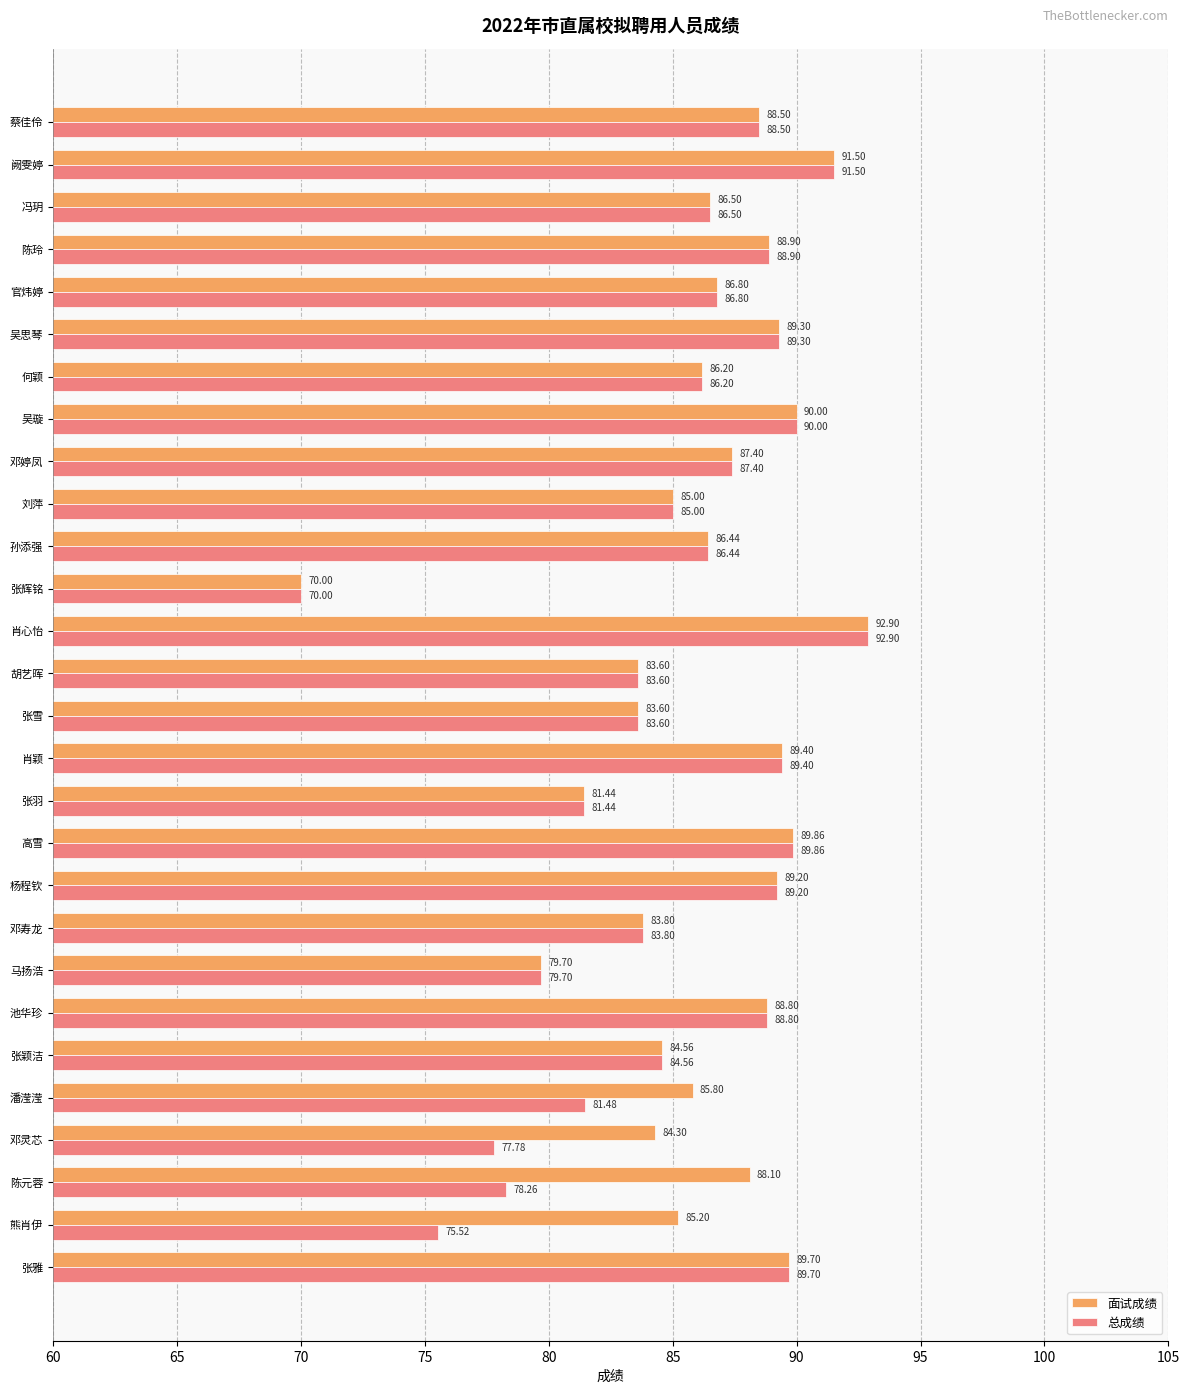

Rank the series by their average value, from highest to lowest.

面试成绩, 总成绩